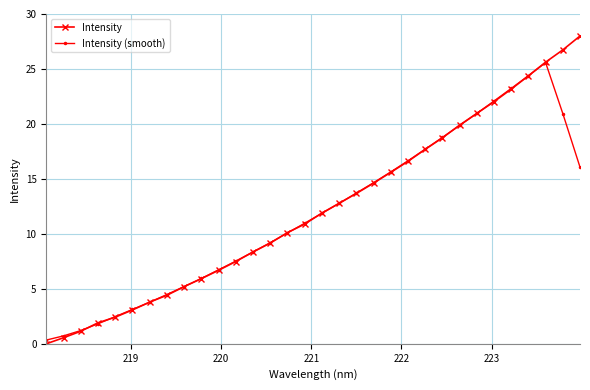

At how many categories does at least one series exceed 8?

20